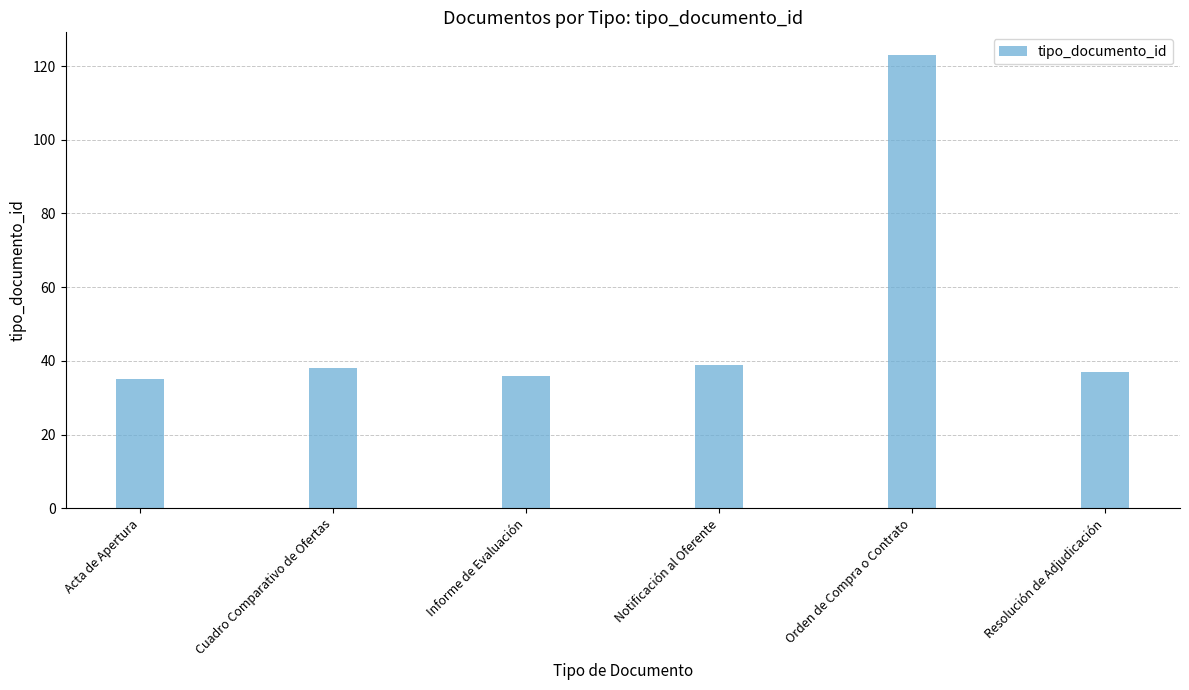

What is the greatest value displayed?

123